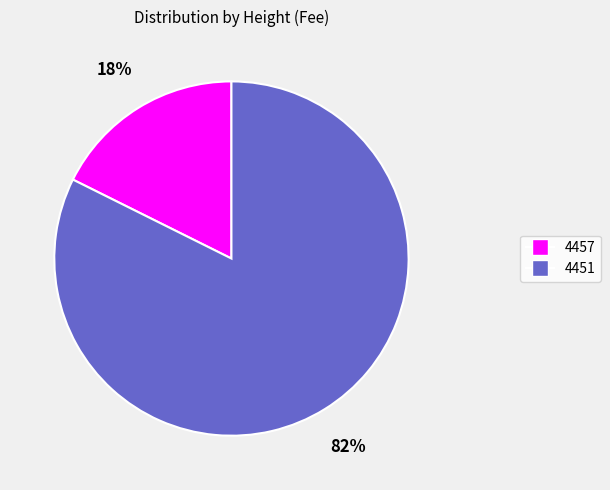

To the nearest percent, what is the average slice percentage?

50%